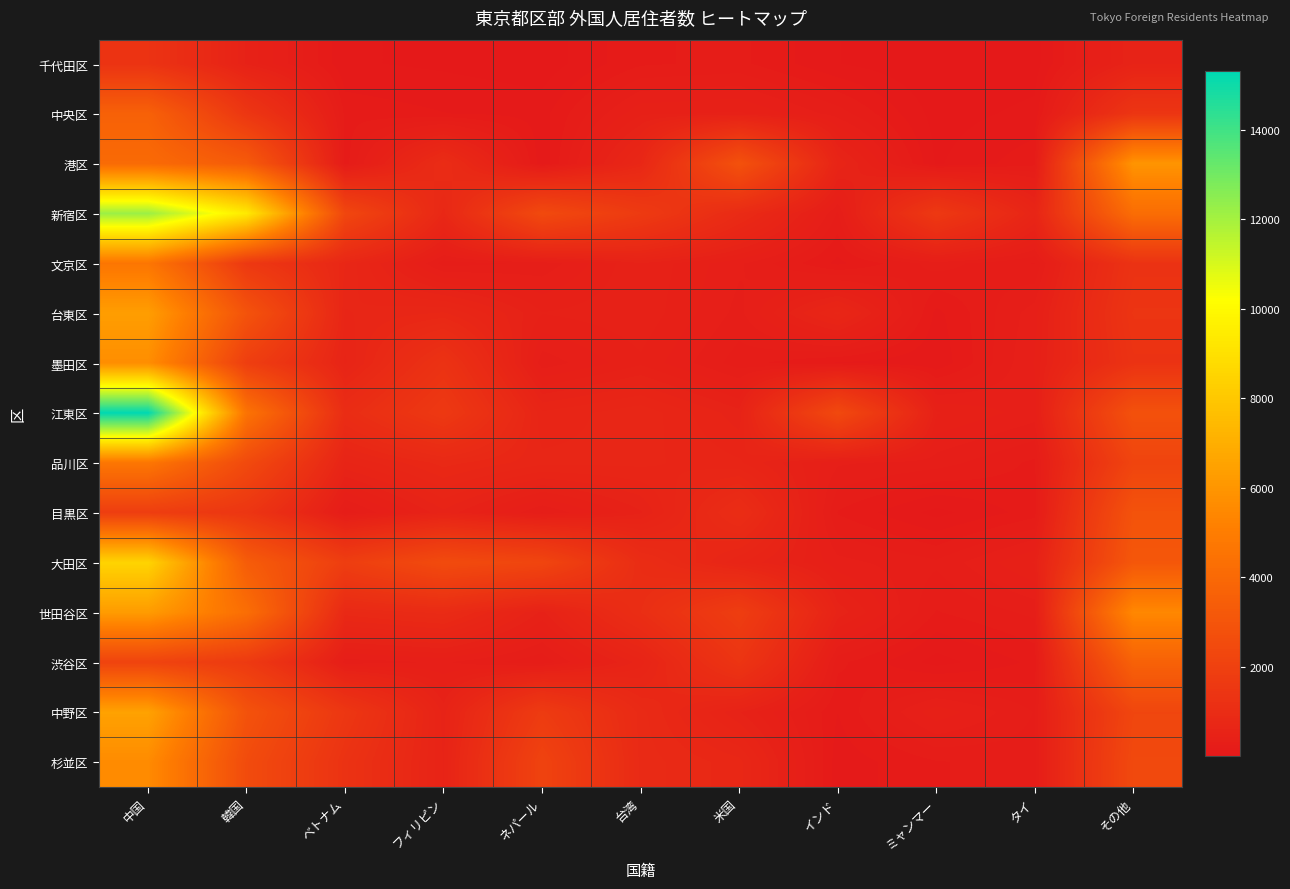

What is the smallest value displayed?

9